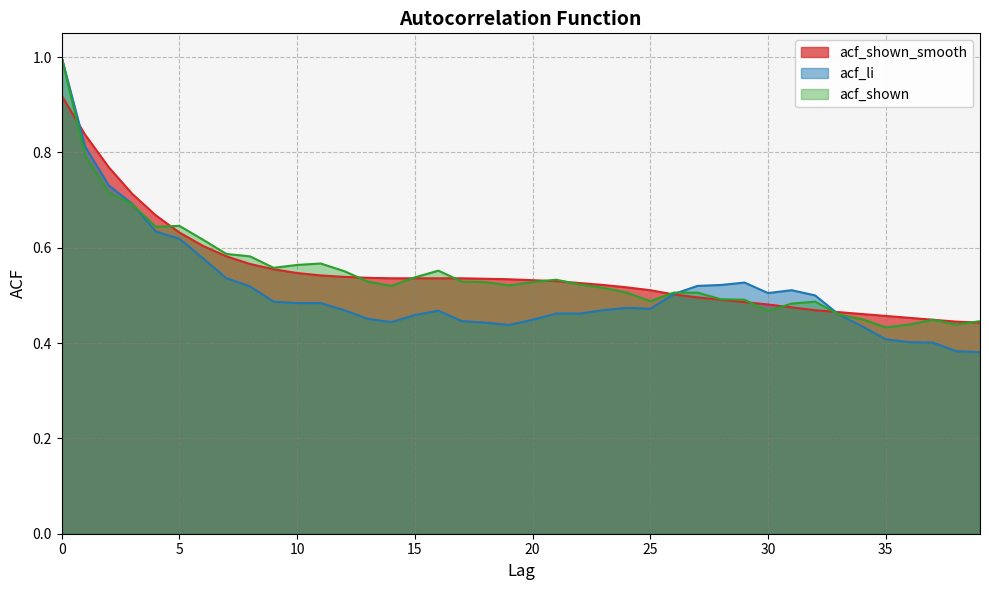

True or false: acf_shown_smooth has a value of 0.2 at 36.

False